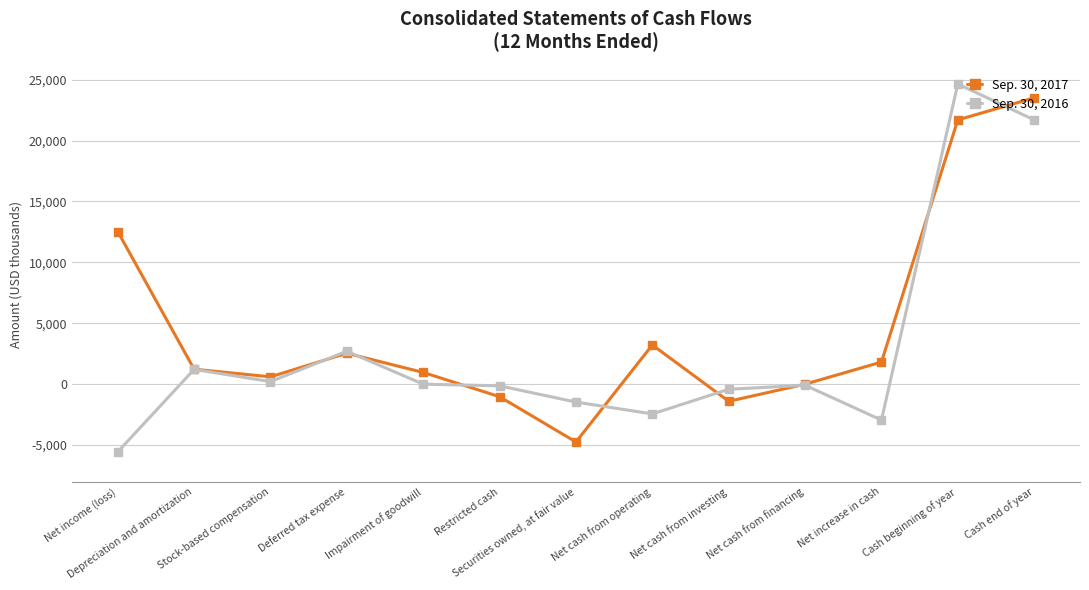

What is the value of the Sep. 30, 2016 point at the 3rd from the left?

211